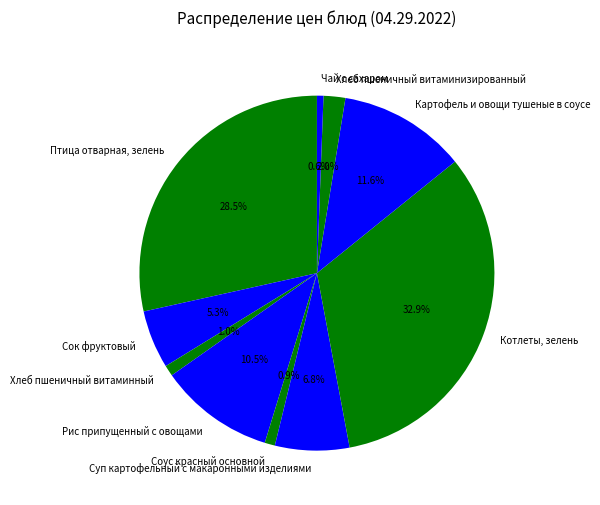

To the nearest percent, what is the difference between the Котлеты, зелень and Суп картофельный с макаронными изделиями slice percentages?

26%